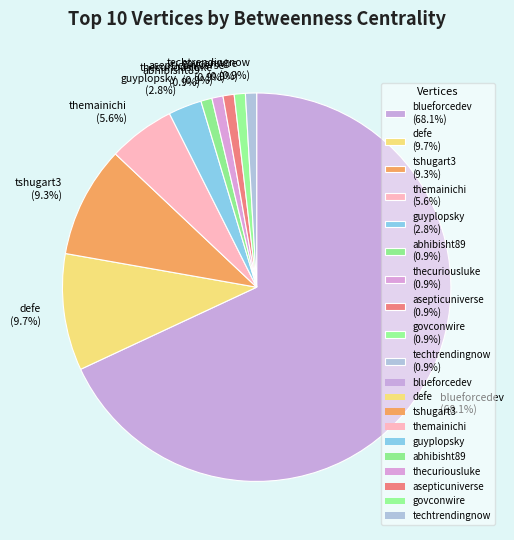

Is it true that guyplopsky is 3% of the pie?

True